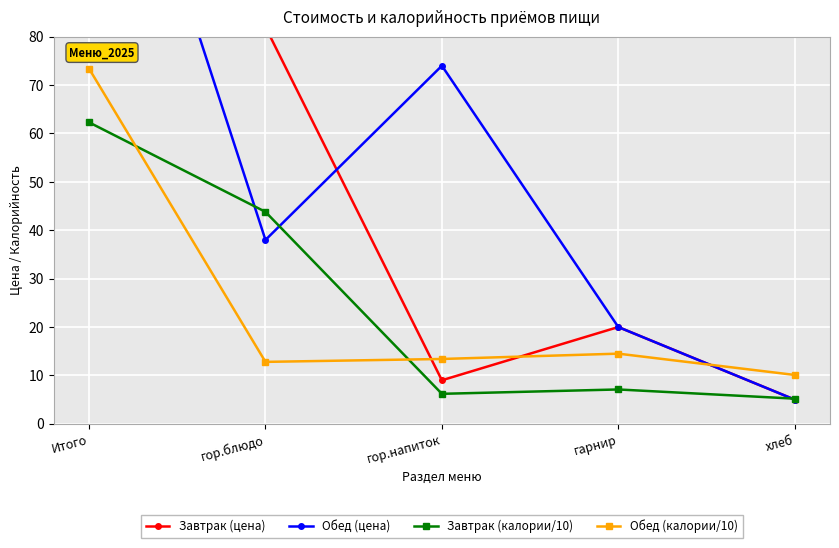

How many series are shown in this chart?

4